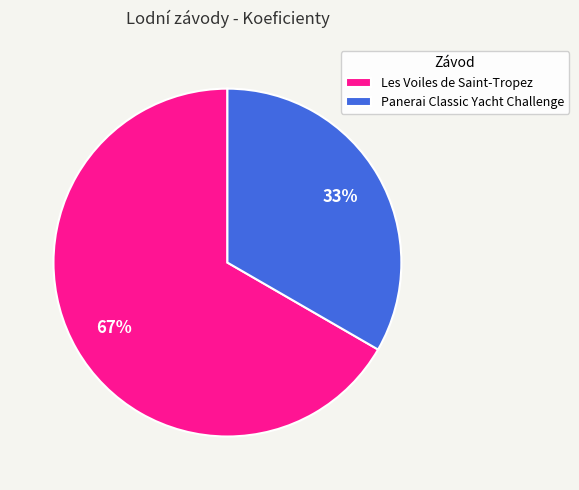

Approximately how many times larger is the value at Les Voiles de Saint-Tropez compared to Panerai Classic Yacht Challenge?

2.0